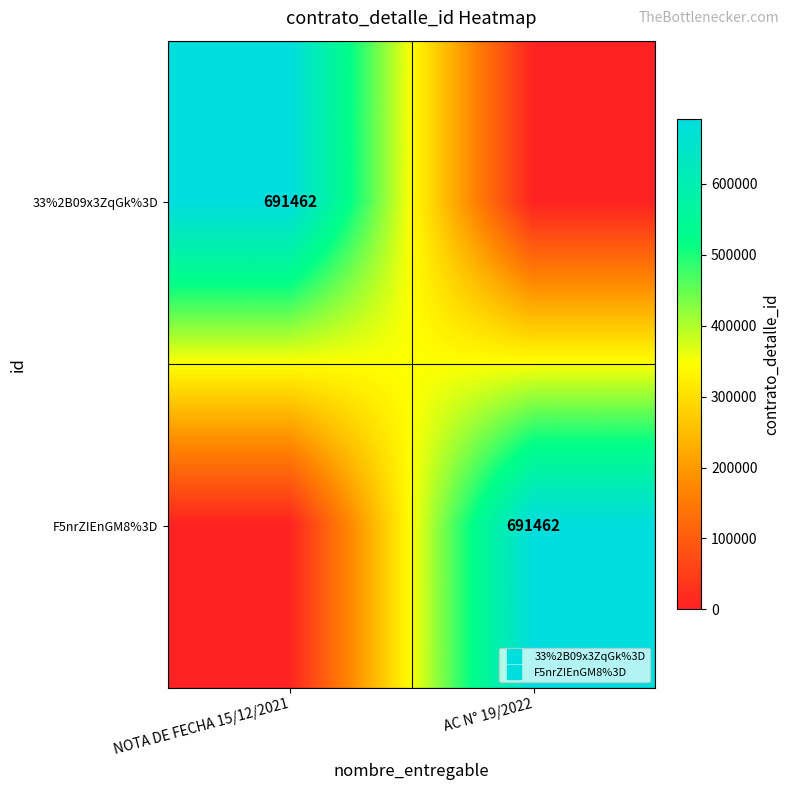

At which label does 33%2B09x3ZqGk%3D reach its minimum?

AC N° 19/2022